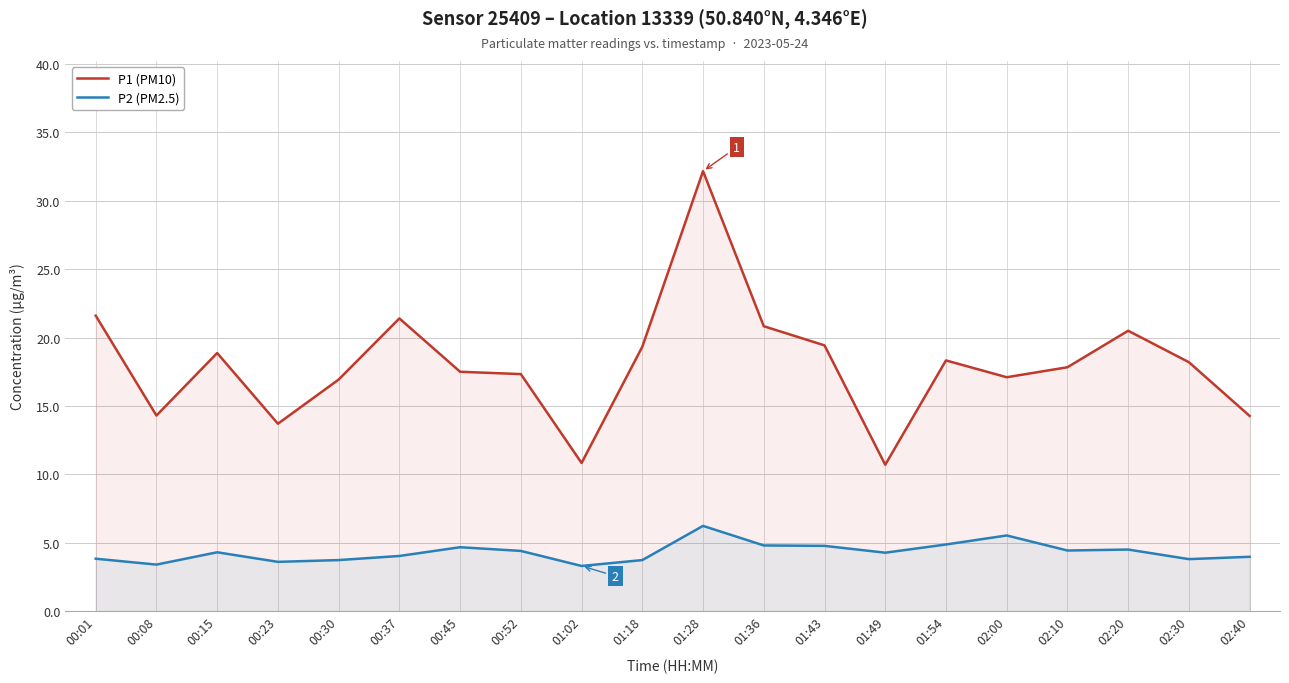

Count the number of data series in this chart.

2